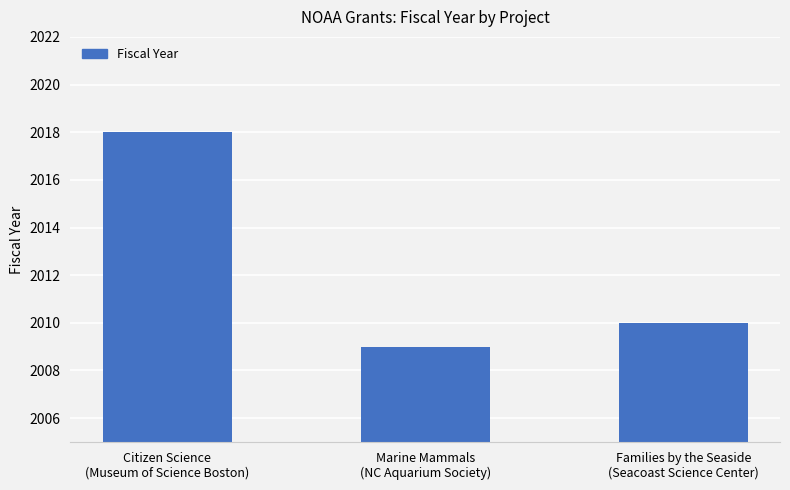

Count the values in the range 2009 to 2018.

3